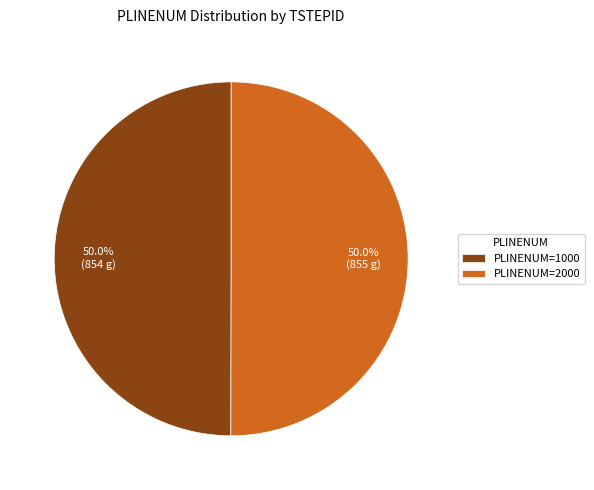

How many segments does this pie chart have?

2